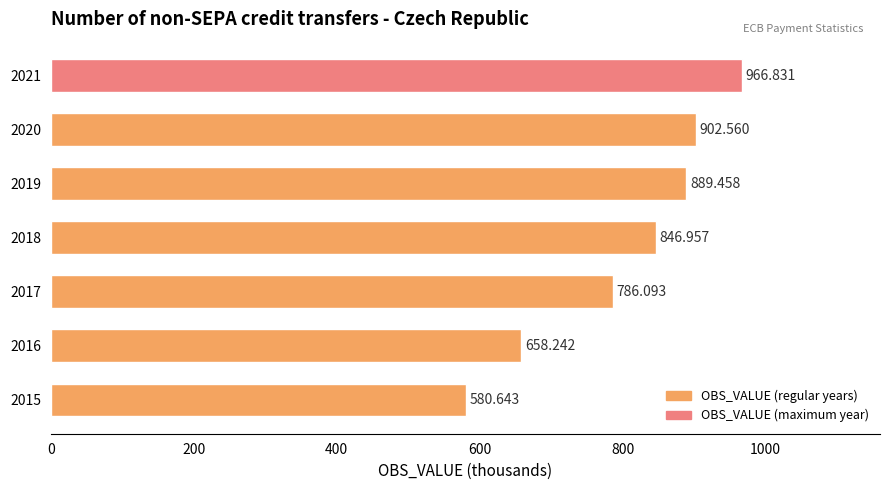

What is the sum of all values?

5630.8